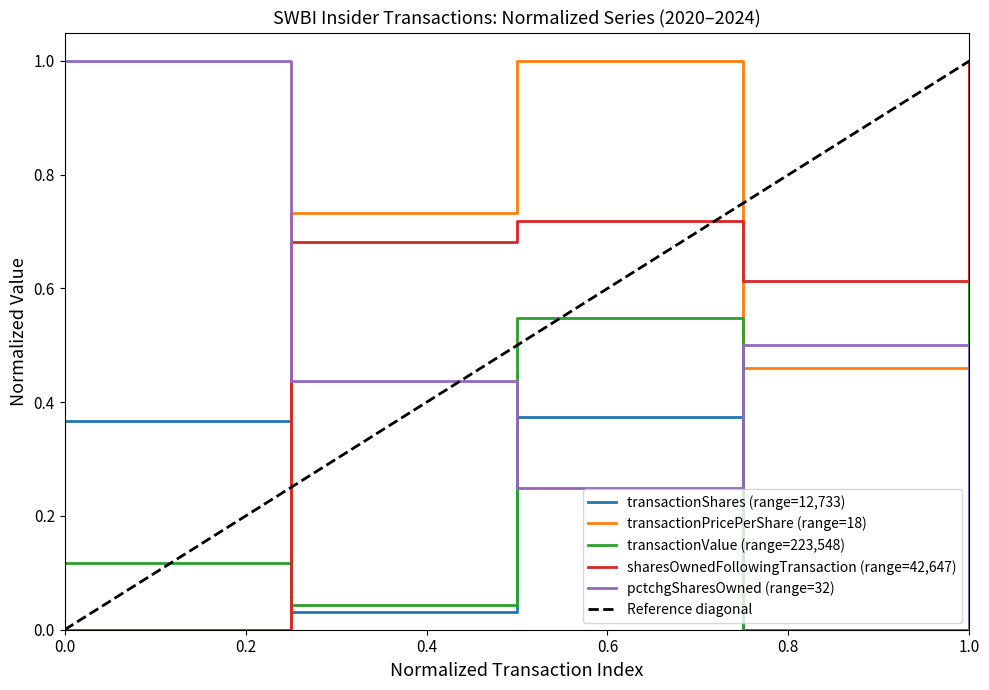

What is the highest value of the transactionValue (range=223,548) series?

1.0